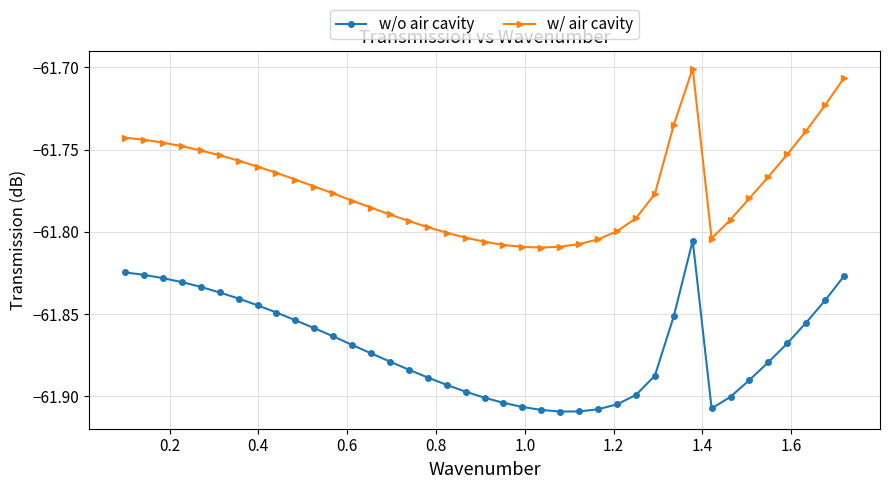

Which series has the widest spread of values?

w/ air cavity